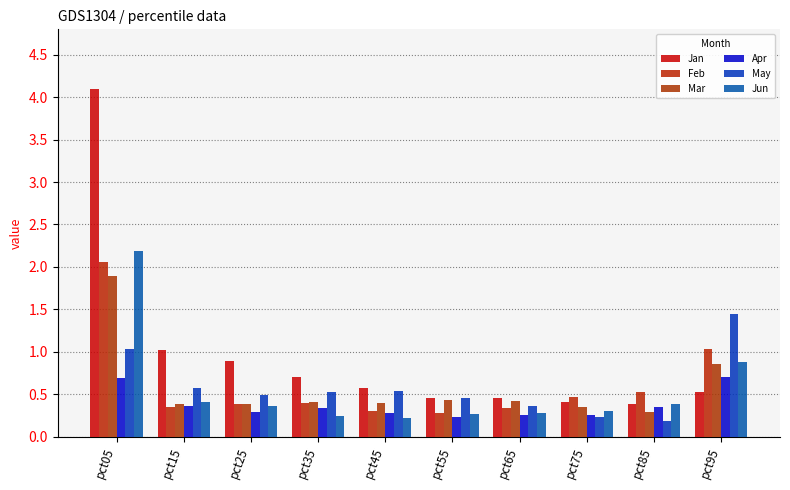

How many categories are shown in the chart?

10